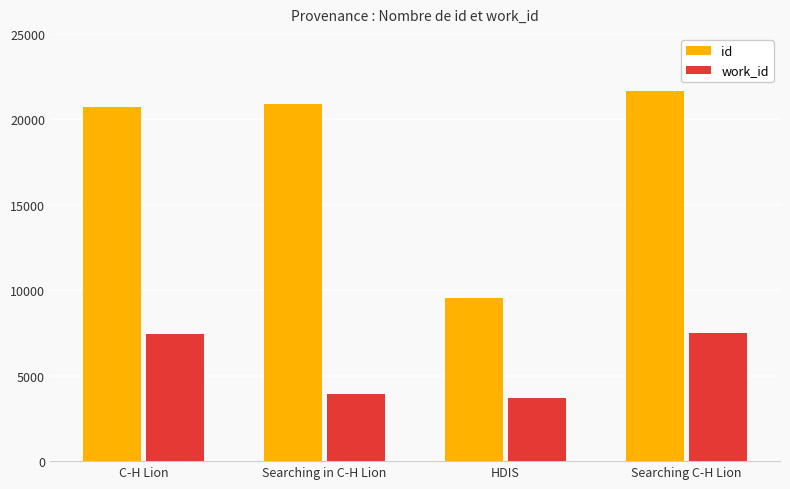

What is the label of the 4th bar from the left?

Searching C-H Lion